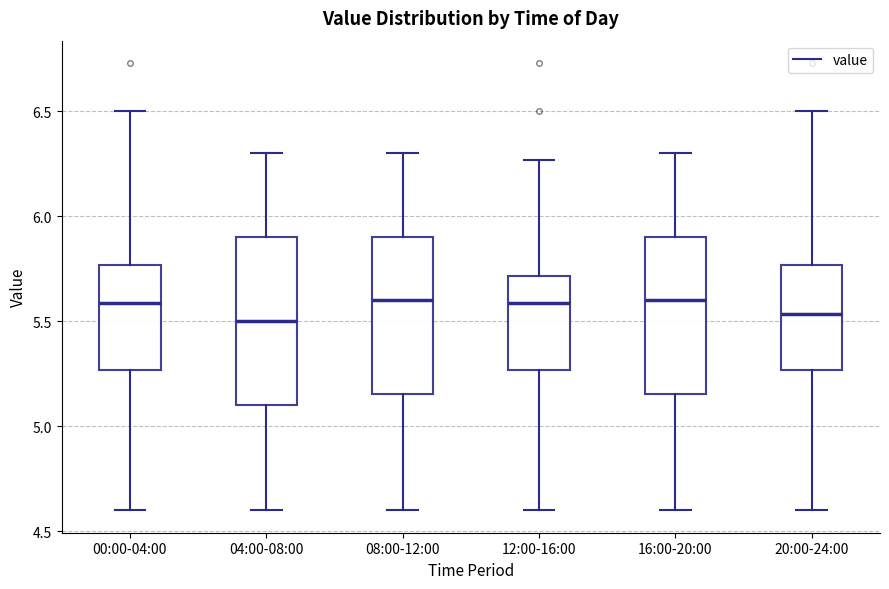

Which box is the tallest, from its lower edge to its upper edge?

04:00-08:00